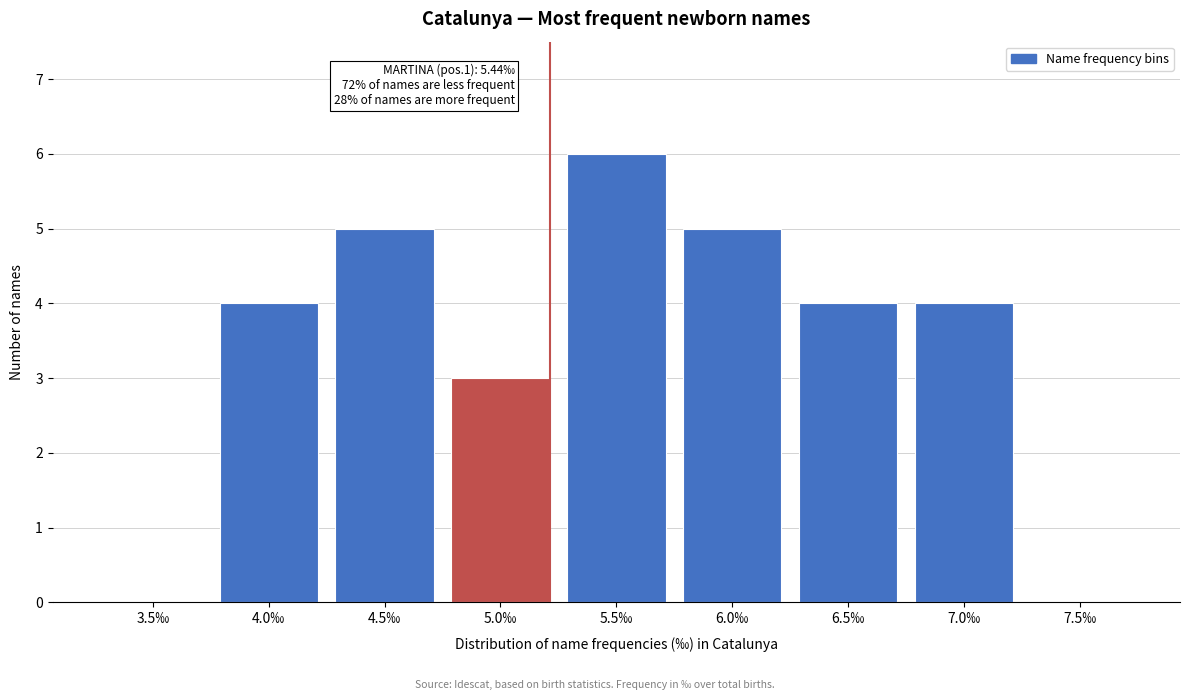

Reading right to left, transcribe all the data shown in this chart.

7.5‰=0	7.0‰=4	6.5‰=4	6.0‰=5	5.5‰=6	5.0‰=3	4.5‰=5	4.0‰=4	3.5‰=0